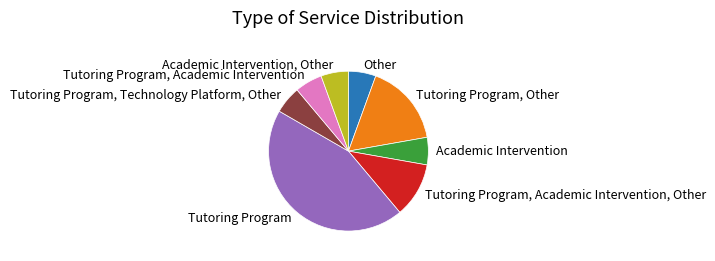

Does any single category account for the majority?

No